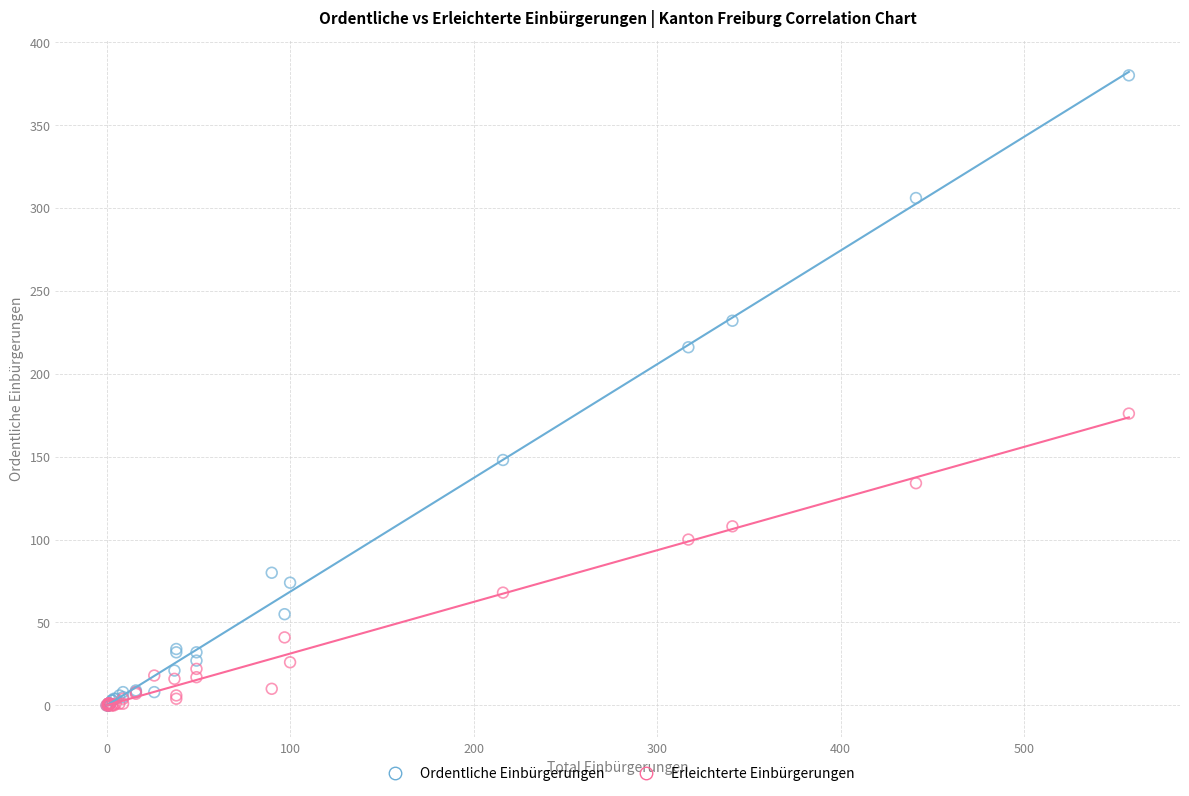

In the Ordentliche Einbürgerungen series, what Y value is closest to 190?

216